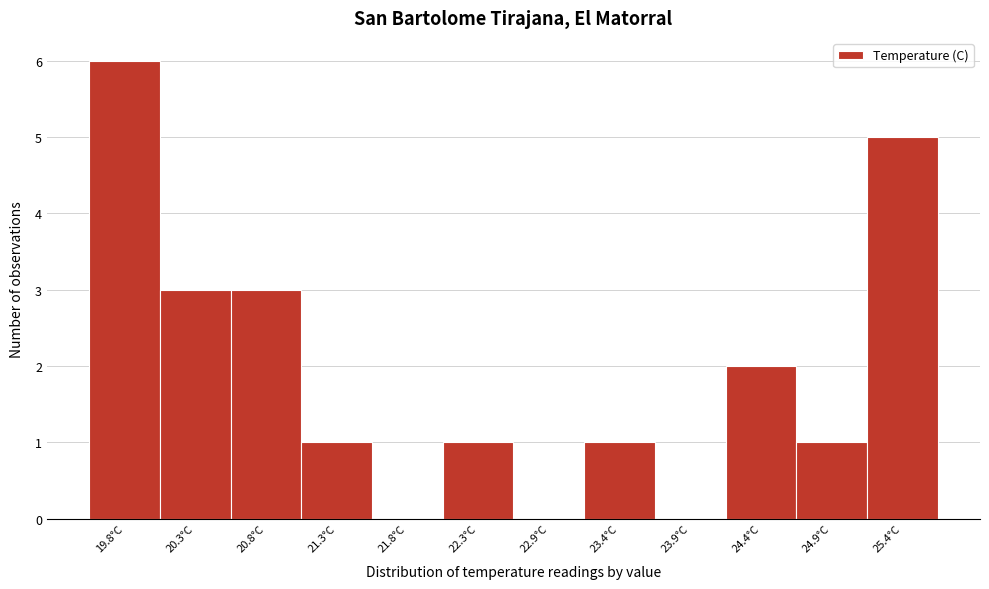

Reading left to right, extract all data points from this chart.

19.8°C=6	20.3°C=3	20.8°C=3	21.3°C=1	21.8°C=0	22.3°C=1	22.9°C=0	23.4°C=1	23.9°C=0	24.4°C=2	24.9°C=1	25.4°C=5